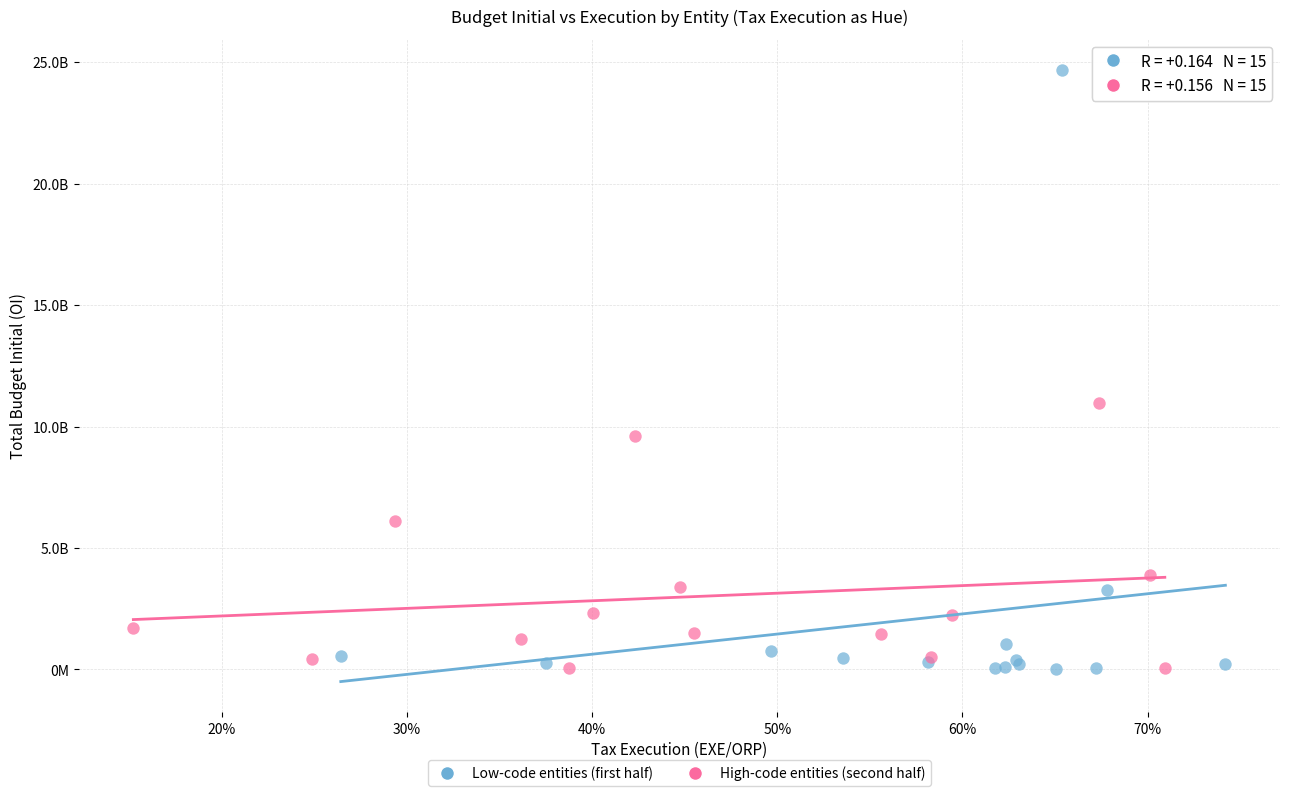

What are all the series names shown in the legend?

Low-code entities (first half), High-code entities (second half)